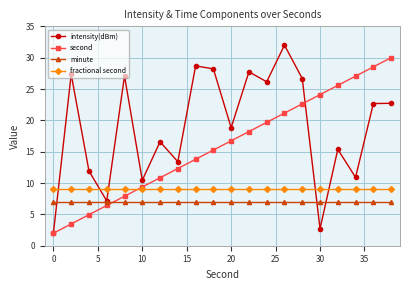

Rank the series by their average value, from highest to lowest.

intensity(dBm), second, fractional second, minute